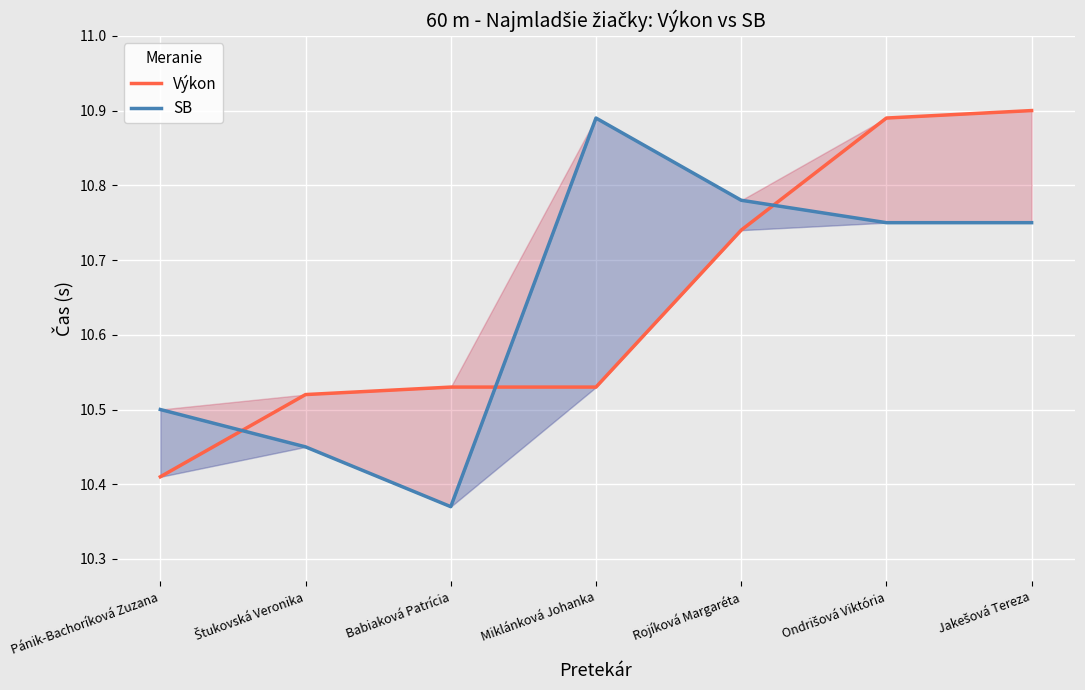

Reading left to right, what are all the values shown in this chart?

Výkon: 10.4	10.5	10.5	10.5	10.7	10.9	10.9
SB: 10.5	10.4	10.4	10.9	10.8	10.8	10.8